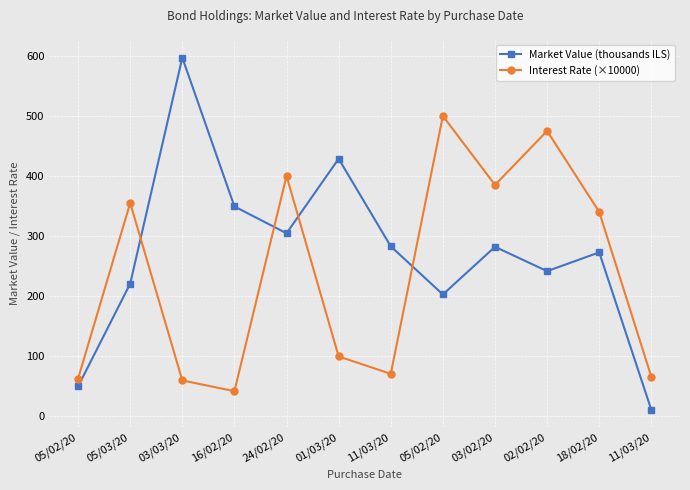

How many lines are shown in the chart?

2